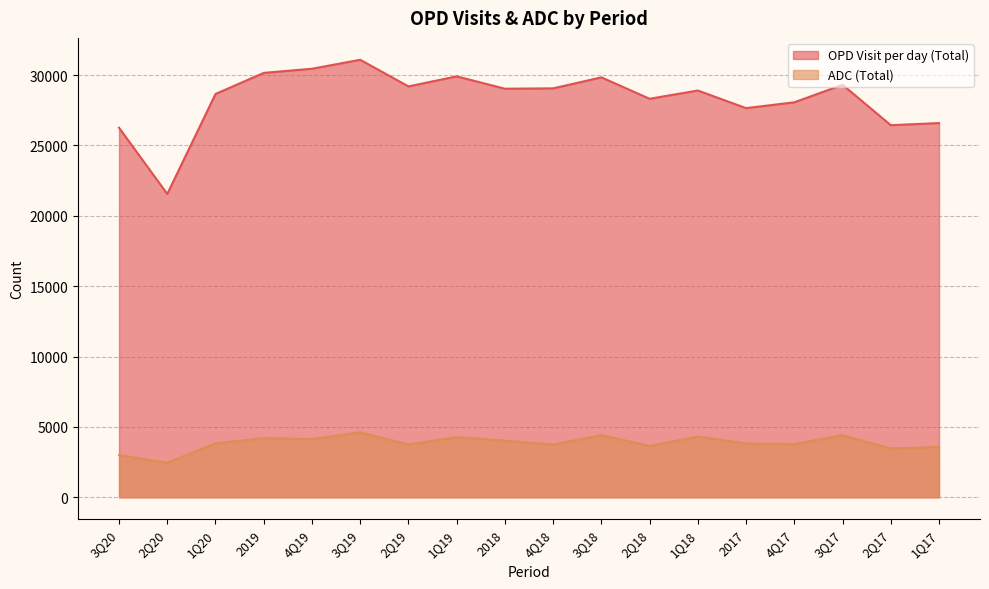

What is the difference between the second highest and minimum values in the ADC (Total) series?

1968.3